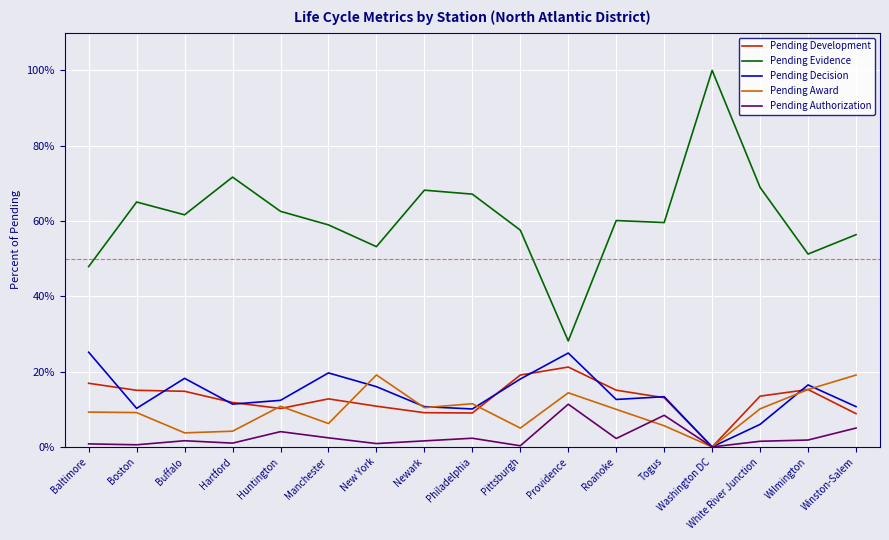

What is the label of the 2nd point from the left?

Boston